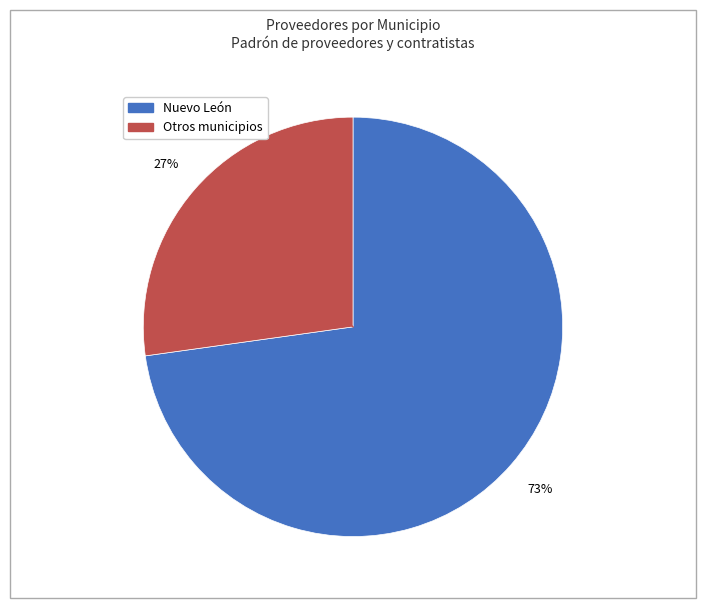

To the nearest percent, what is the average slice percentage?

50%